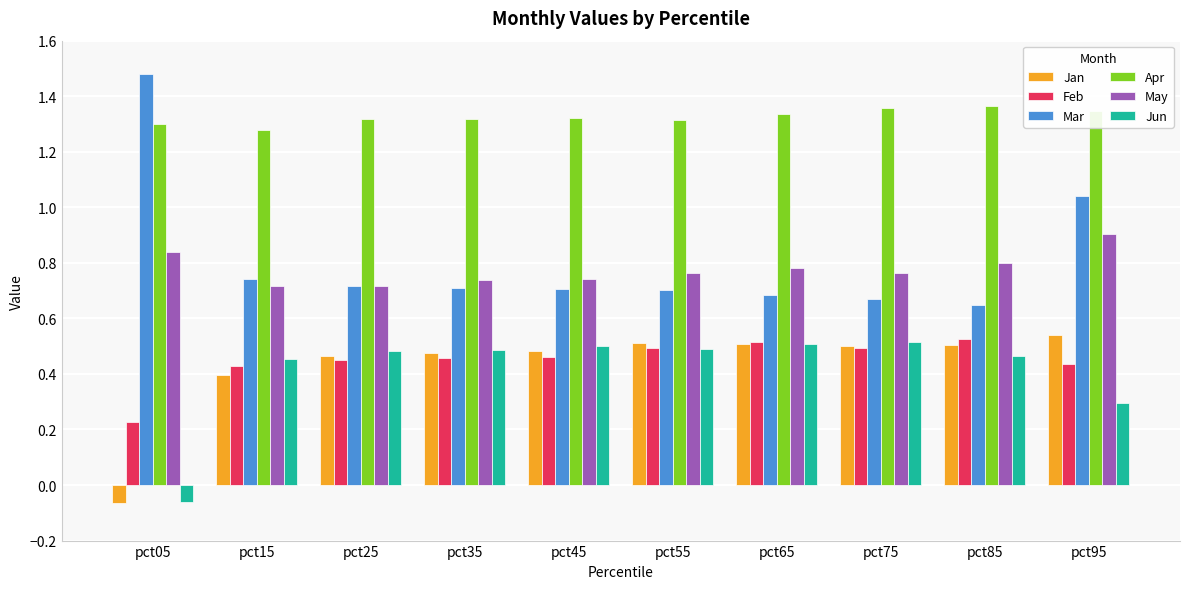

Which series has the largest range (max minus min)?

Mar